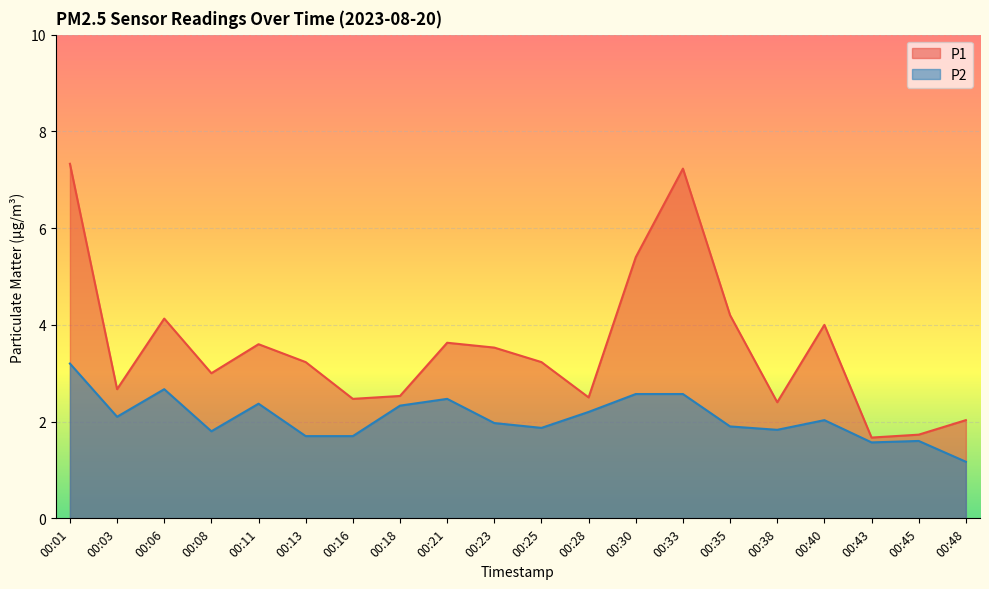

How many data points in P1 are above 3?

11